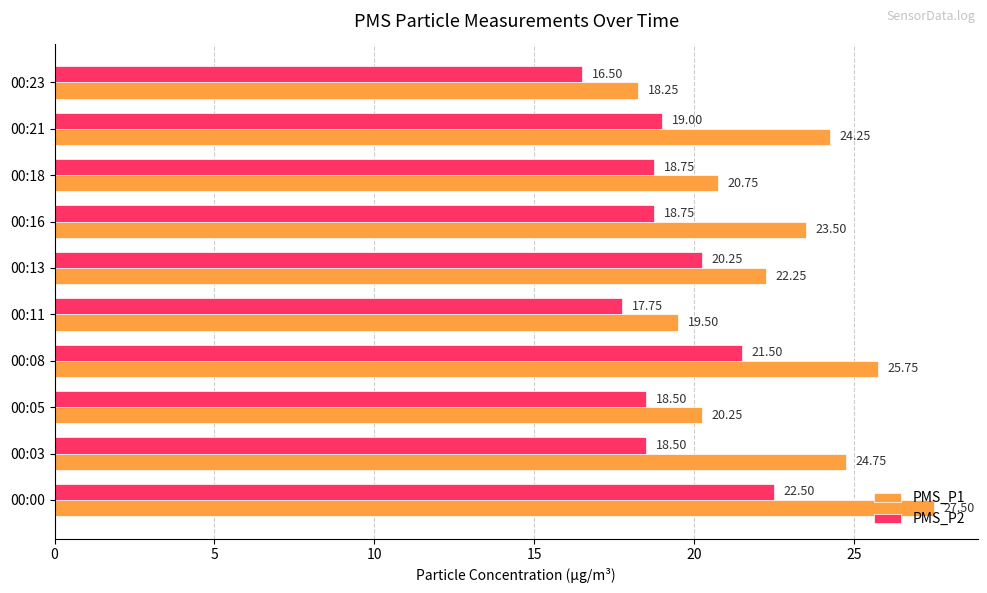

Rank the series at 00:16 from lowest to highest value.

PMS_P2, PMS_P1